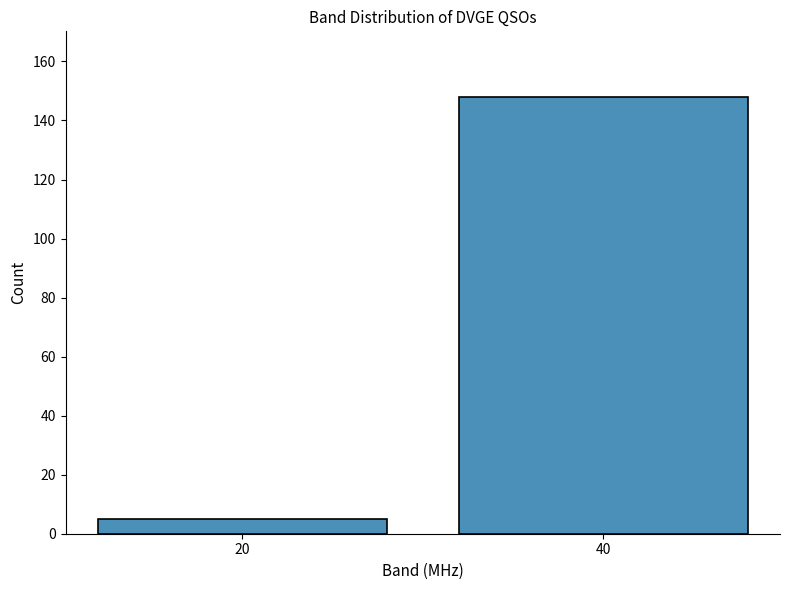

Reading left to right, list all the values displayed in this chart.

5	148